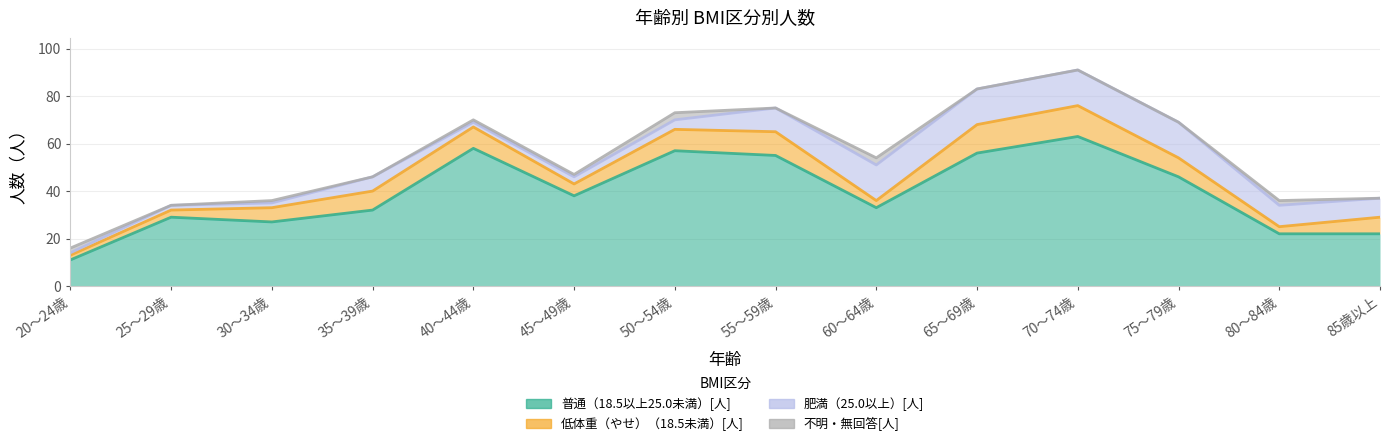

Which series has the widest spread of values?

普通（18.5以上25.0未満）[人]